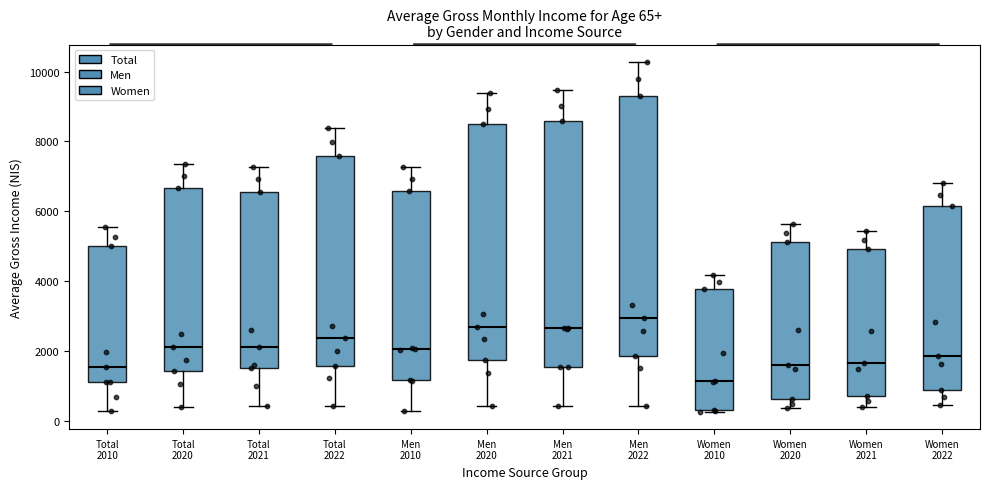

Which box's median line is the highest?

Men 2022